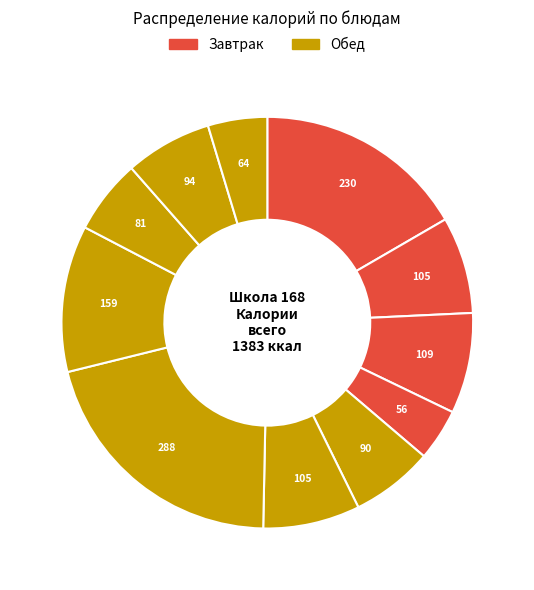

To the nearest percent, what is the average slice percentage?

9%